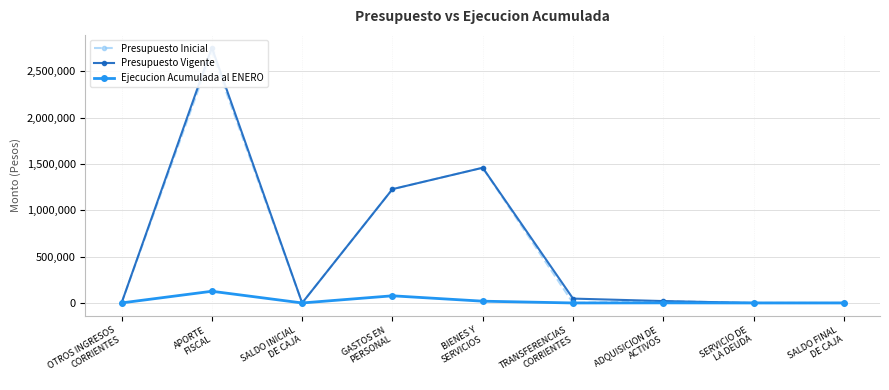

Reading left to right, what are all the values shown in this chart?

Presupuesto Inicial: 25	2709496	10	1228975	1459946	10	20580	10	10
Presupuesto Vigente: 25	2756611	10	1228975	1459946	47125	20580	10	10
Ejecucion Acumulada al ENERO: 360	126285	0	77345	19171	0	960	0	0